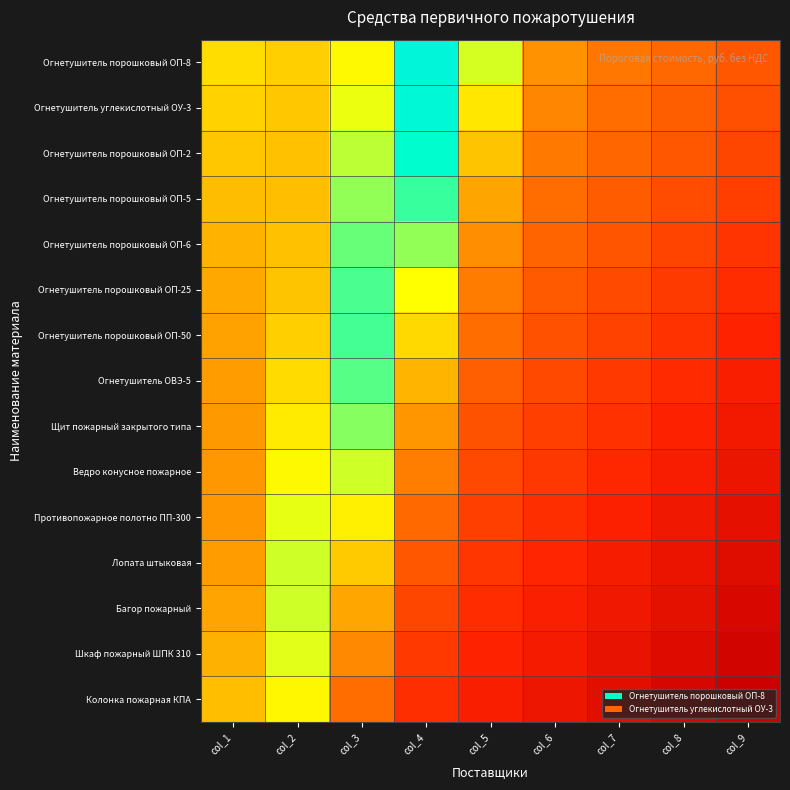

Reading left to right, extract all data points from this chart.

Огнетушитель порошковый ОП-8: col_1=0.6	col_2=0.6	col_3=0.7	col_4=0.9	col_5=0.7	col_6=0.4	col_7=0.4	col_8=0.3	col_9=0.3
Огнетушитель углекислотный ОУ-3: col_1=0.6	col_2=0.6	col_3=0.7	col_4=0.9	col_5=0.6	col_6=0.4	col_7=0.4	col_8=0.3	col_9=0.3
Огнетушитель порошковый ОП-2: col_1=0.6	col_2=0.5	col_3=0.7	col_4=0.8	col_5=0.6	col_6=0.4	col_7=0.3	col_8=0.3	col_9=0.3
Огнетушитель порошковый ОП-5: col_1=0.5	col_2=0.5	col_3=0.7	col_4=0.8	col_5=0.5	col_6=0.4	col_7=0.3	col_8=0.3	col_9=0.2
Огнетушитель порошковый ОП-6: col_1=0.5	col_2=0.5	col_3=0.8	col_4=0.7	col_5=0.4	col_6=0.3	col_7=0.3	col_8=0.3	col_9=0.2
Огнетушитель порошковый ОП-25: col_1=0.5	col_2=0.6	col_3=0.8	col_4=0.7	col_5=0.4	col_6=0.3	col_7=0.3	col_8=0.2	col_9=0.2
Огнетушитель порошковый ОП-50: col_1=0.5	col_2=0.6	col_3=0.8	col_4=0.6	col_5=0.4	col_6=0.3	col_7=0.2	col_8=0.2	col_9=0.2
Огнетушитель ОВЭ-5: col_1=0.5	col_2=0.6	col_3=0.8	col_4=0.5	col_5=0.3	col_6=0.3	col_7=0.2	col_8=0.2	col_9=0.2
Щит пожарный закрытого типа: col_1=0.5	col_2=0.6	col_3=0.7	col_4=0.5	col_5=0.3	col_6=0.2	col_7=0.2	col_8=0.2	col_9=0.1
Ведро конусное пожарное: col_1=0.5	col_2=0.7	col_3=0.7	col_4=0.4	col_5=0.3	col_6=0.2	col_7=0.2	col_8=0.1	col_9=0.1
Противопожарное полотно ПП-300: col_1=0.5	col_2=0.7	col_3=0.6	col_4=0.3	col_5=0.2	col_6=0.2	col_7=0.2	col_8=0.1	col_9=0.1
Лопата штыковая: col_1=0.5	col_2=0.7	col_3=0.6	col_4=0.3	col_5=0.2	col_6=0.2	col_7=0.1	col_8=0.1	col_9=0.1
Багор пожарный: col_1=0.5	col_2=0.7	col_3=0.5	col_4=0.3	col_5=0.2	col_6=0.2	col_7=0.1	col_8=0.1	col_9=0.0
Шкаф пожарный ШПК 310: col_1=0.5	col_2=0.7	col_3=0.4	col_4=0.2	col_5=0.2	col_6=0.1	col_7=0.1	col_8=0.1	col_9=0.0
Колонка пожарная КПА: col_1=0.5	col_2=0.7	col_3=0.4	col_4=0.2	col_5=0.2	col_6=0.1	col_7=0.1	col_8=0.0	col_9=0.0